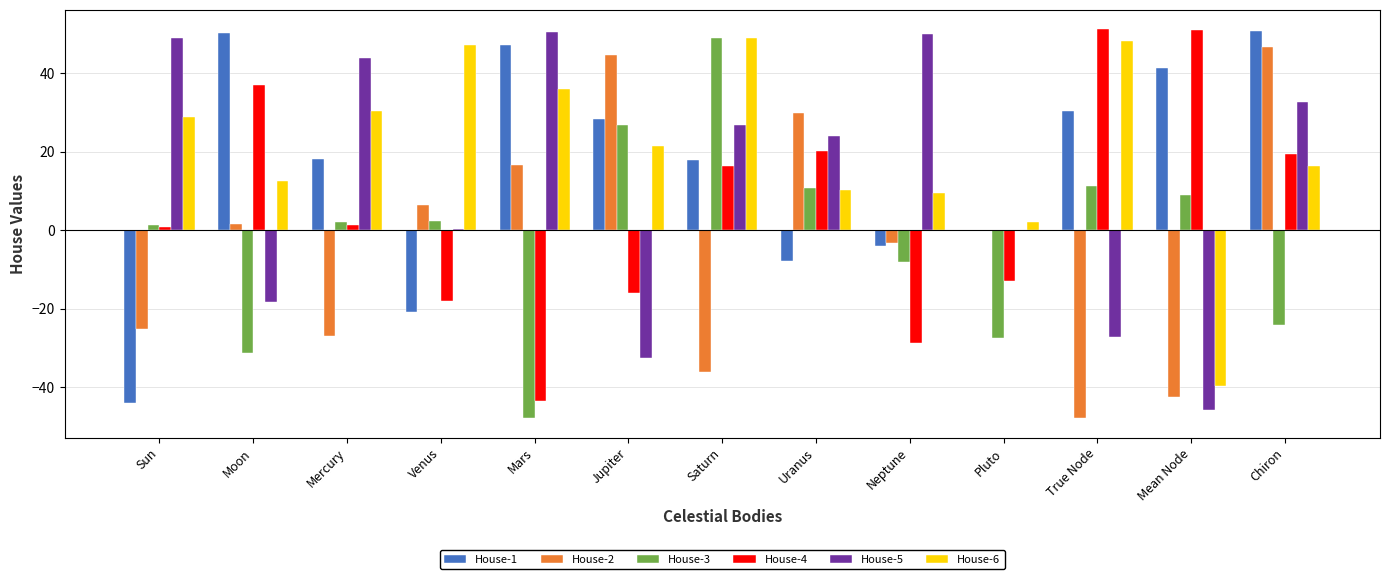

How many distinct data groups are displayed?

6